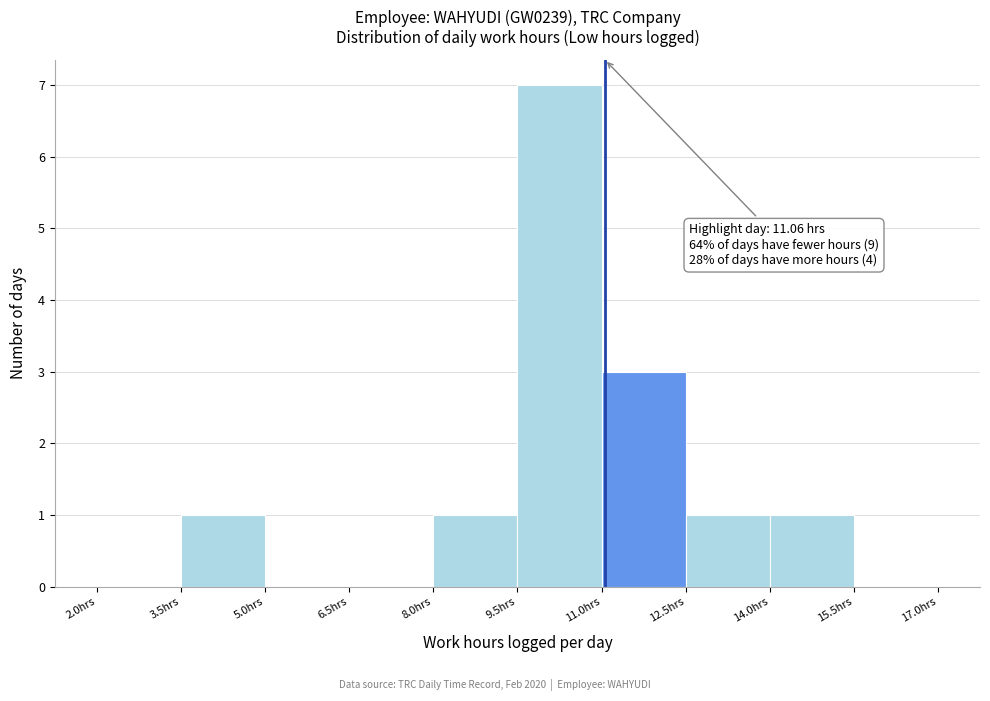

Over which range of the x-axis is the bar tallest?

9.5 to 11.0